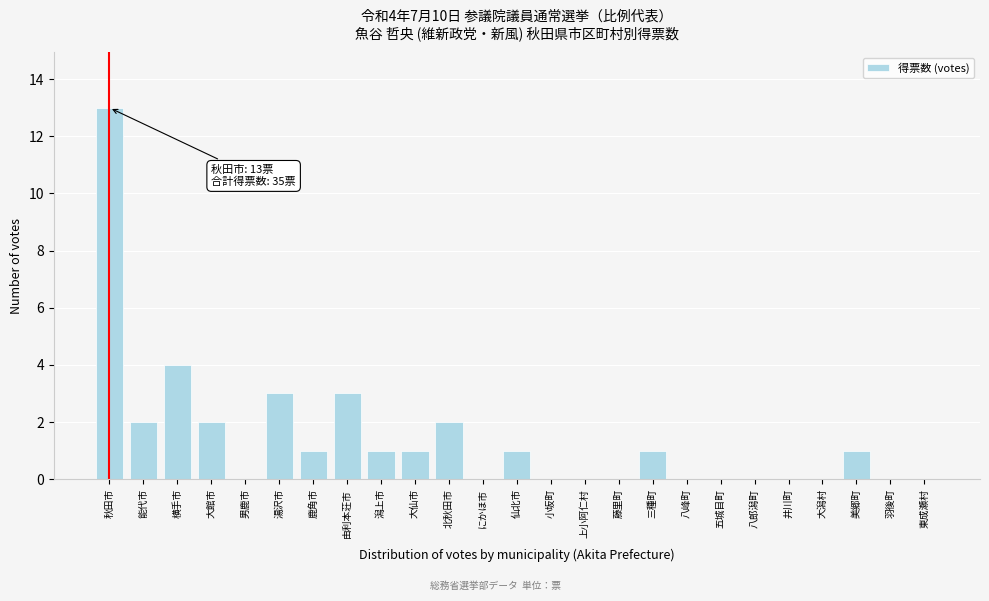

Reading left to right, what are all the values shown in this chart?

秋田市=13	能代市=2	横手市=4	大館市=2	男鹿市=0	湯沢市=3	鹿角市=1	由利本荘市=3	潟上市=1	大仙市=1	北秋田市=2	にかほ市=0	仙北市=1	小坂町=0	上小阿仁村=0	藤里町=0	三種町=1	八峰町=0	五城目町=0	八郎潟町=0	井川町=0	大潟村=0	美郷町=1	羽後町=0	東成瀬村=0